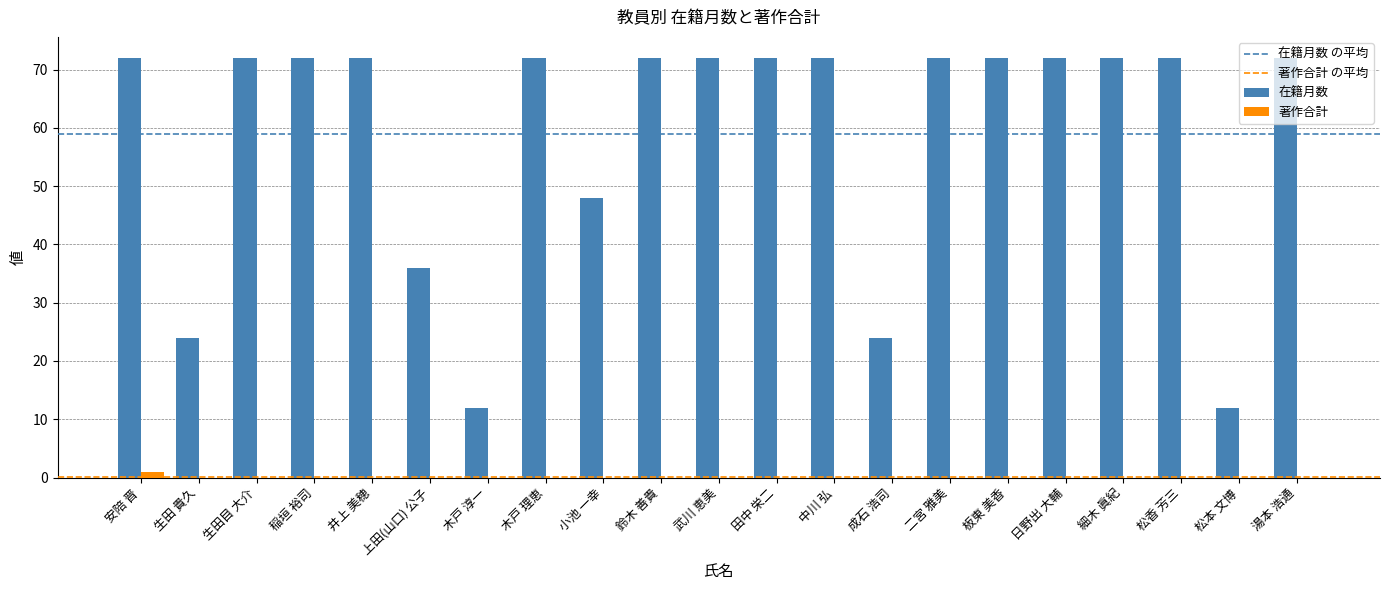

What is the sum of the 在籍月数 values at 松香 芳三 and 生田 貴久?

96